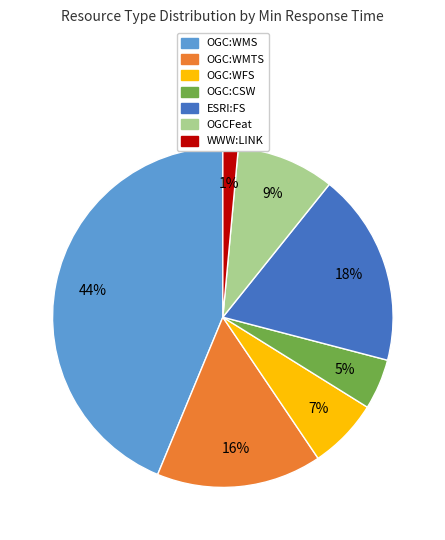

To the nearest percent, what percentage of the pie is OGCFeat?

9%